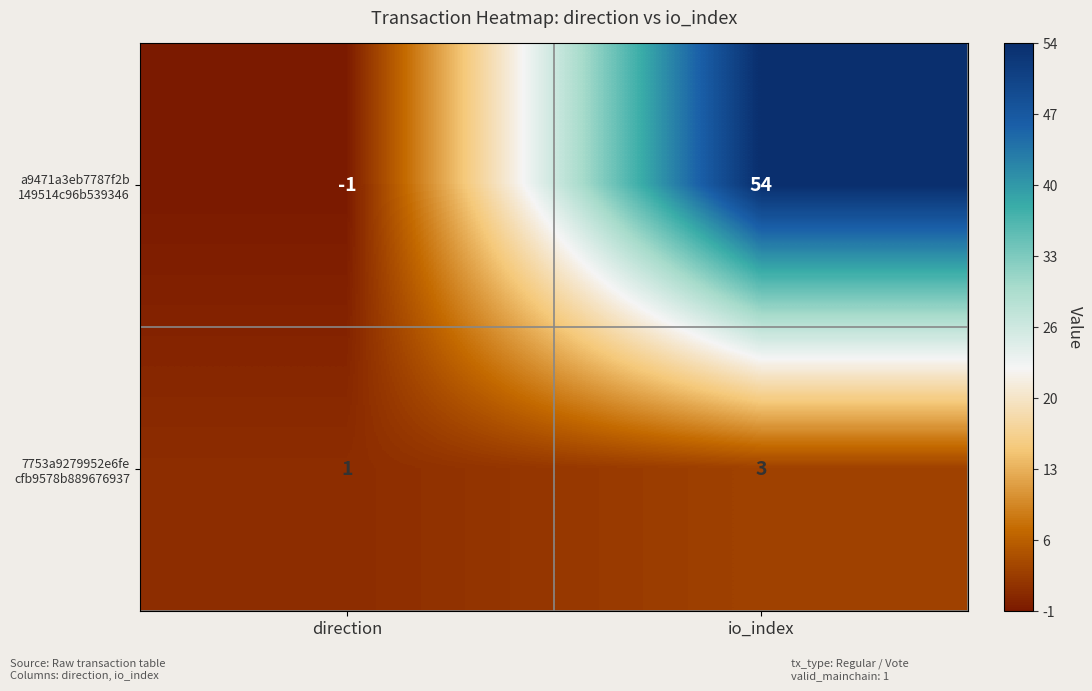

At which category is the sum across all series the highest?

io_index